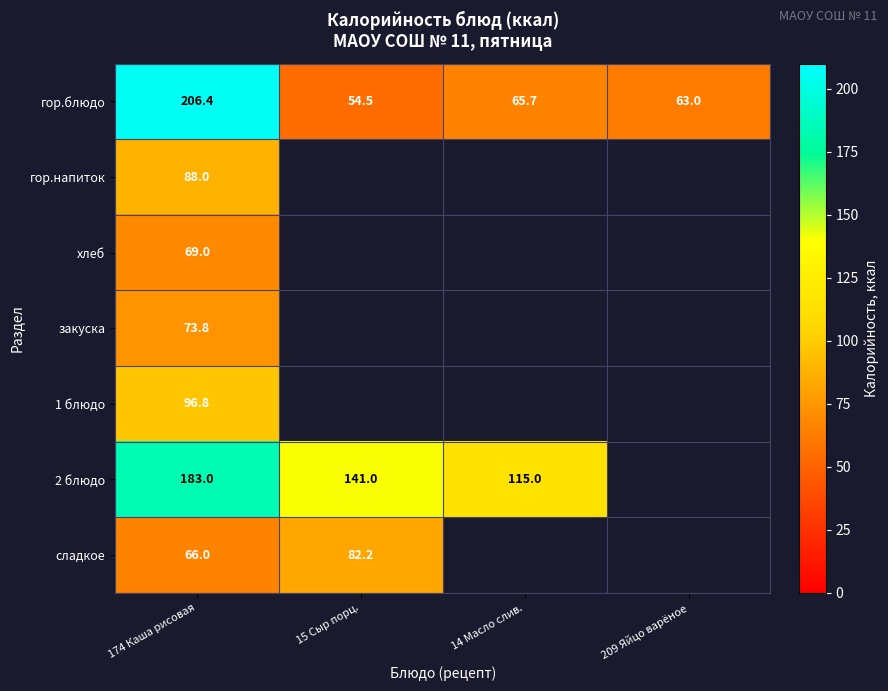

What is the sum of the 2 блюдо values at 14 Масло слив. and 15 Сыр порц.?

256.0